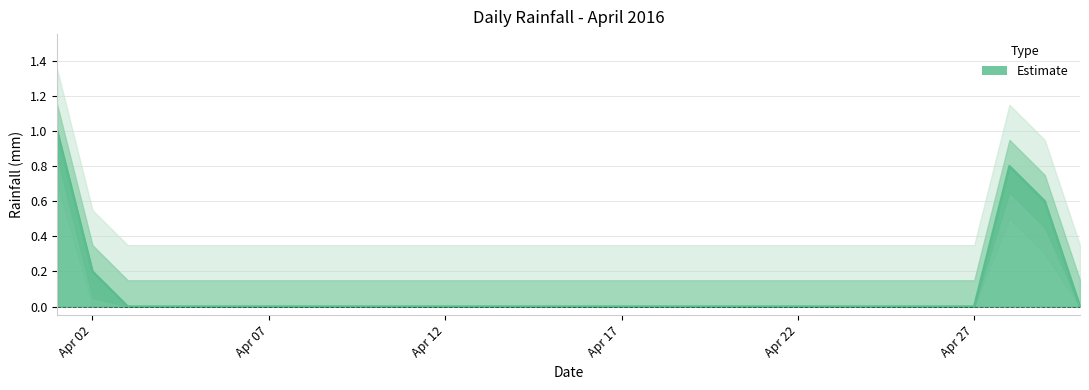

Between 2016-04-13 and 2016-04-07, which is larger?

2016-04-13